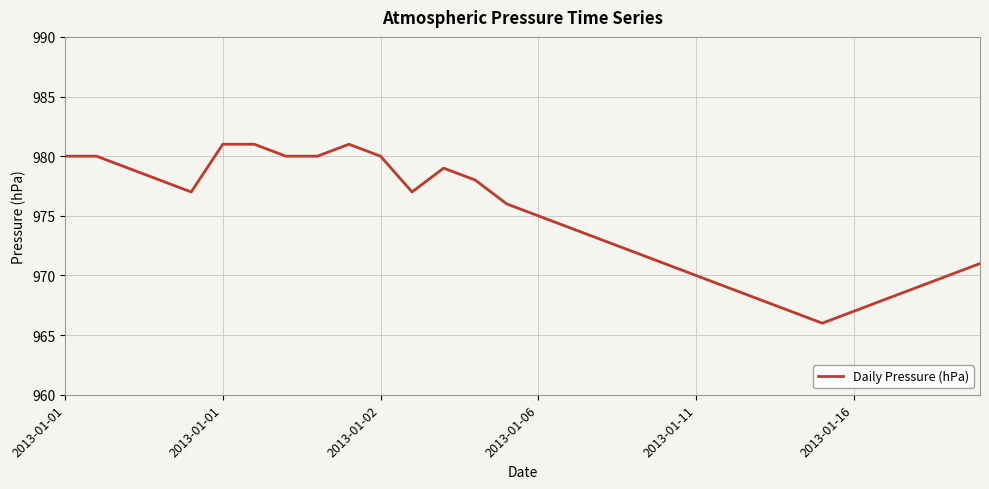

What is the smallest value displayed?

966